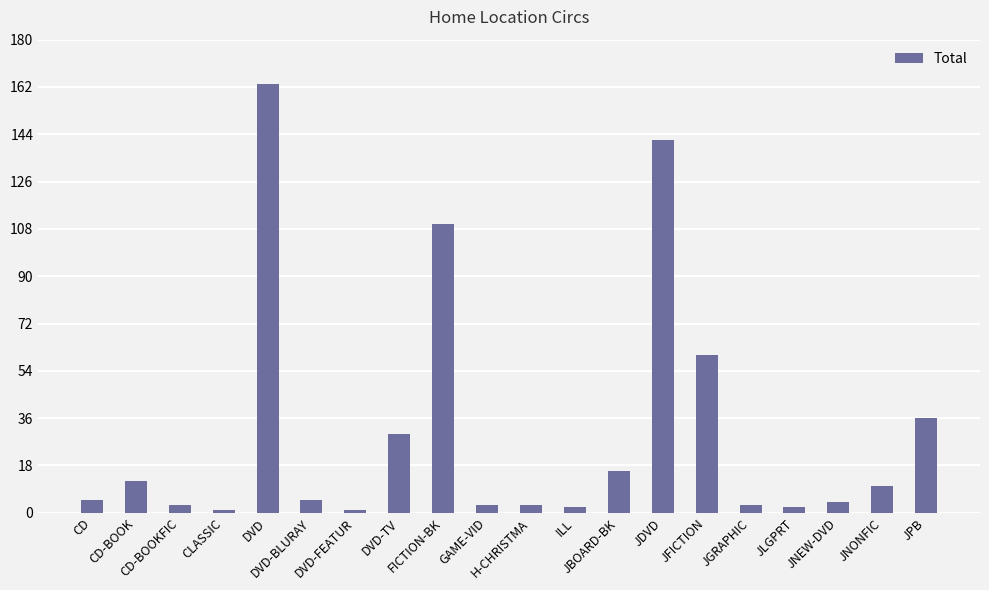

What is the change in value from JGRAPHIC to JNONFIC?

+7